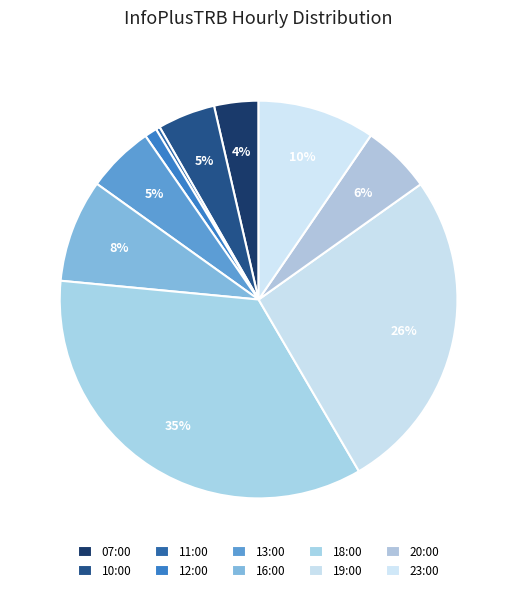

What is the smallest slice in the pie chart?

11:00